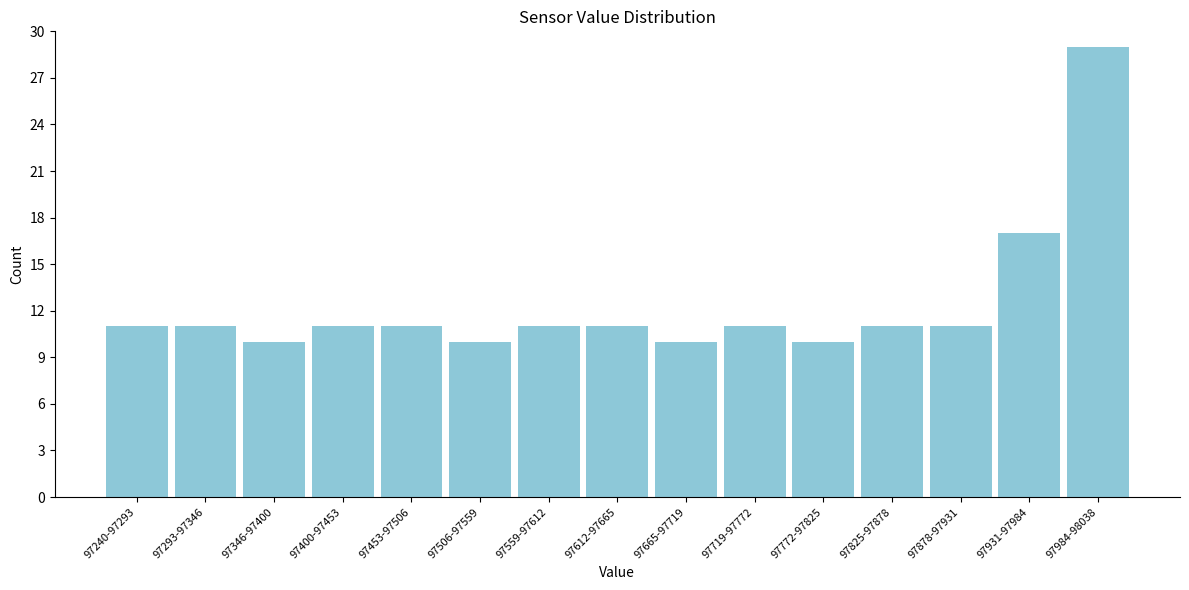

Reading left to right, extract all data points from this chart.

11	11	10	11	11	10	11	11	10	11	10	11	11	17	29